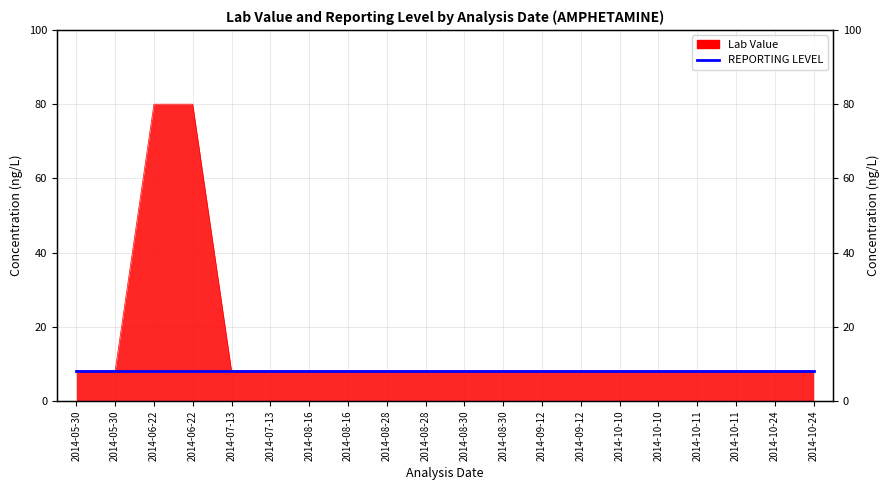

True or false: there are more than 0 points higher than both neighbors.

False